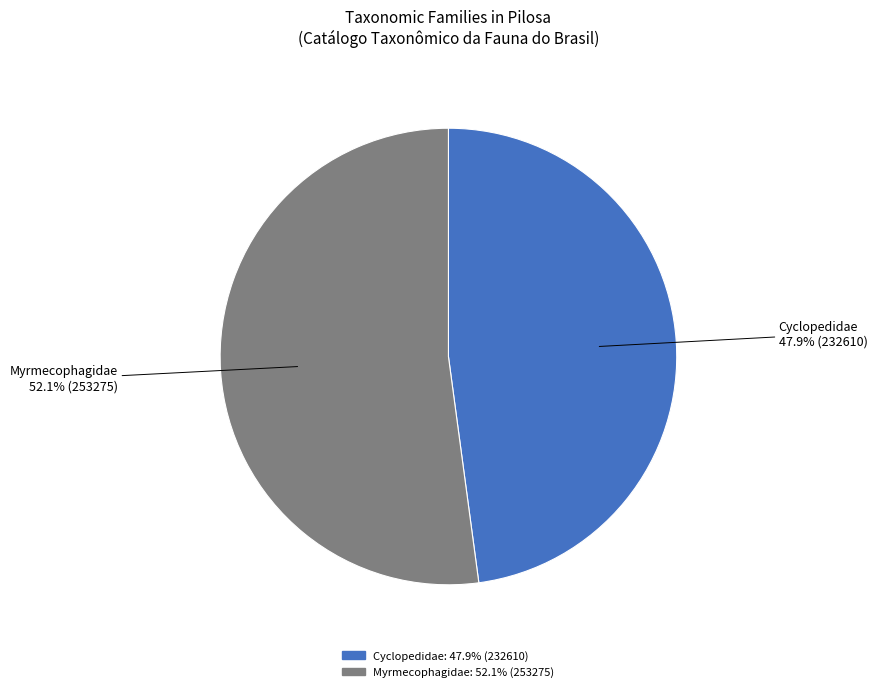

How many slices are in this pie chart?

2